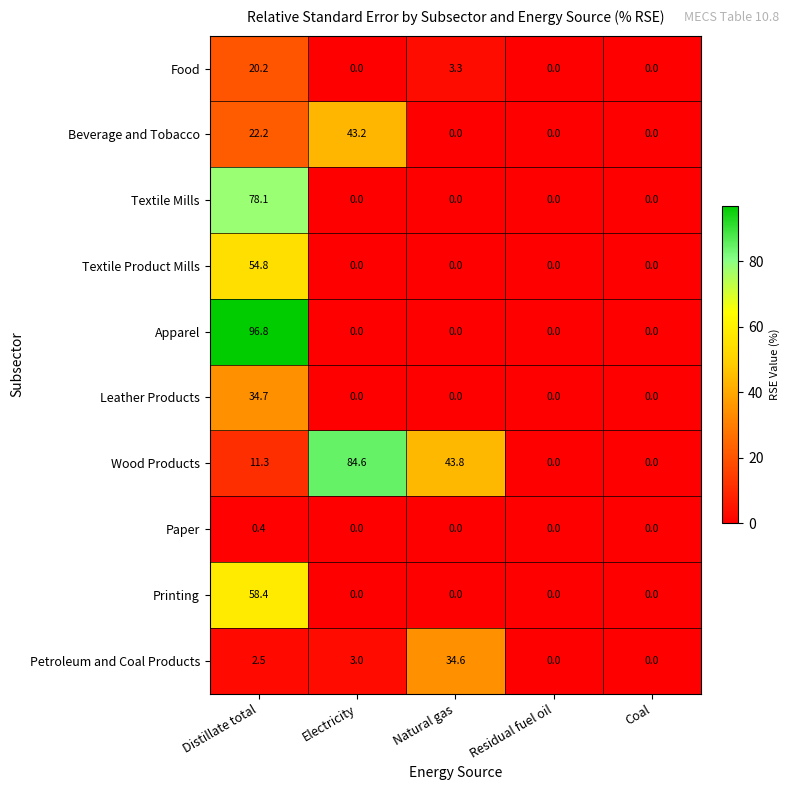

What is the maximum value for Printing?

58.4